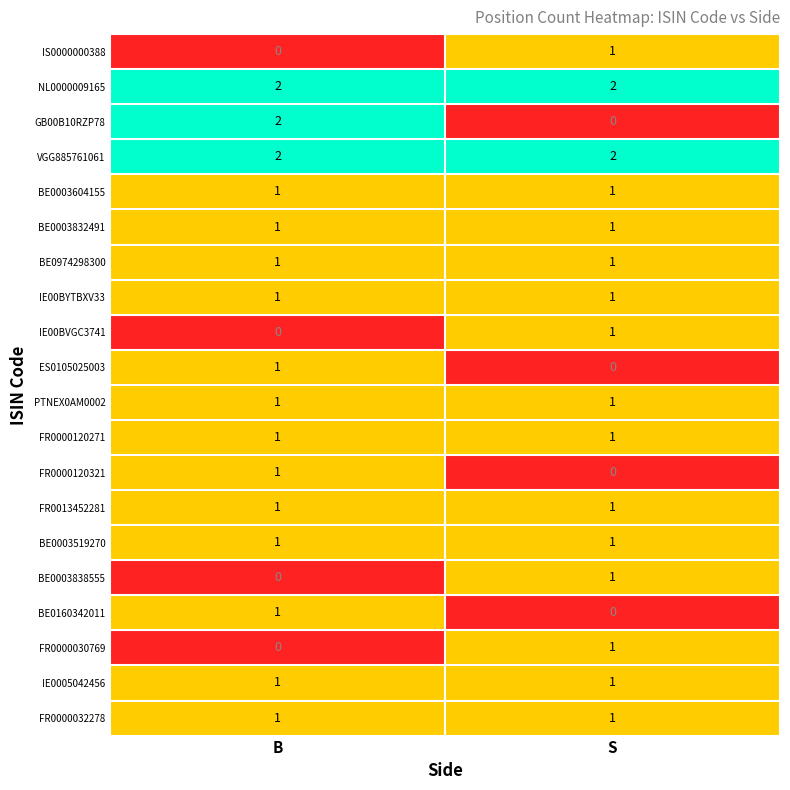

Rank the categories by ES0105025003 value from lowest to highest.

S, B